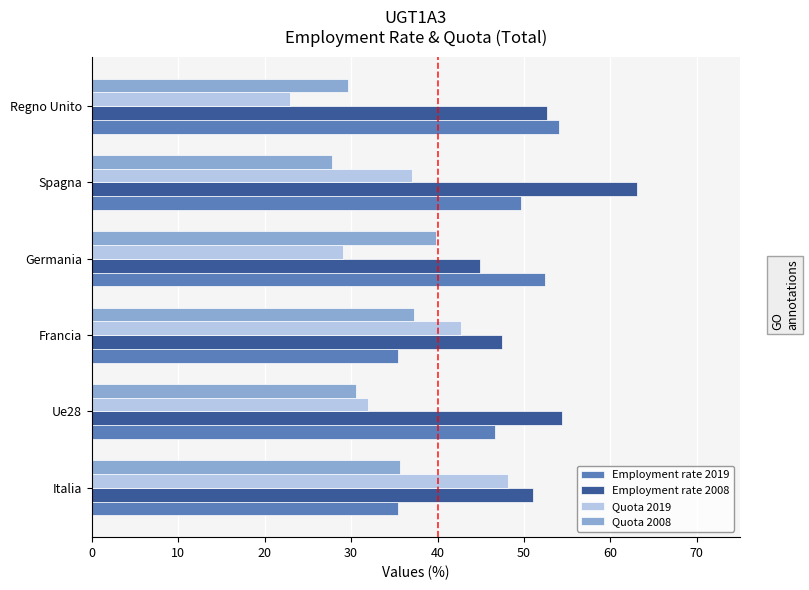

What is the lowest value of the Employment rate 2008 series?

44.9